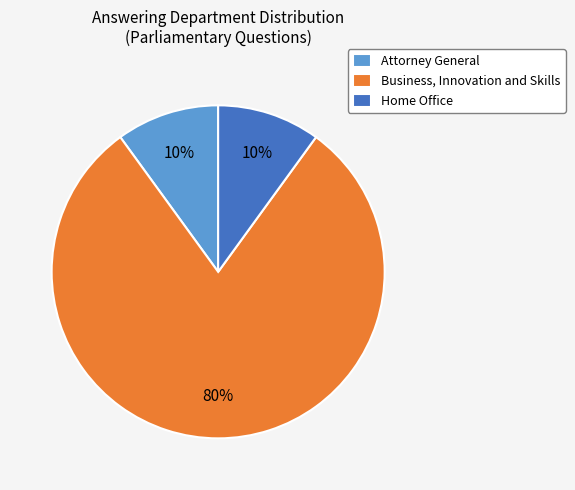

Which slice represents more than half of the pie?

Business, Innovation and Skills